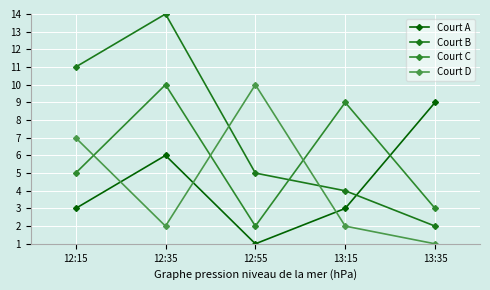

At which label is Court D closest to 5?

12:15